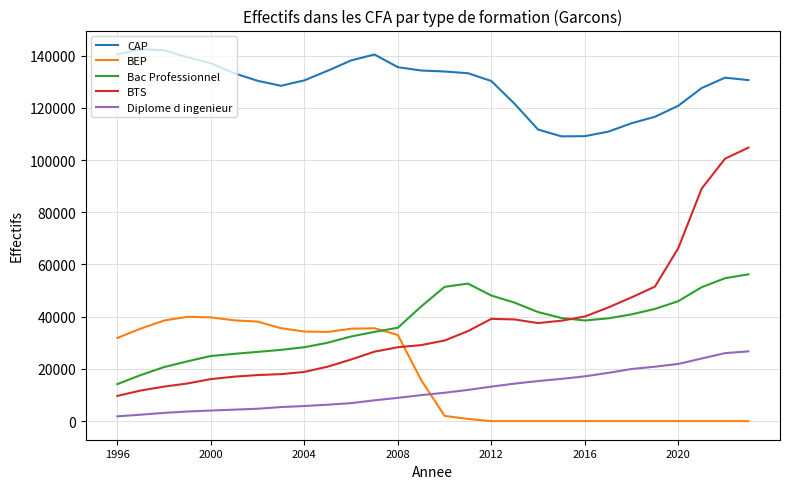

Which series has the largest range (max minus min)?

BTS